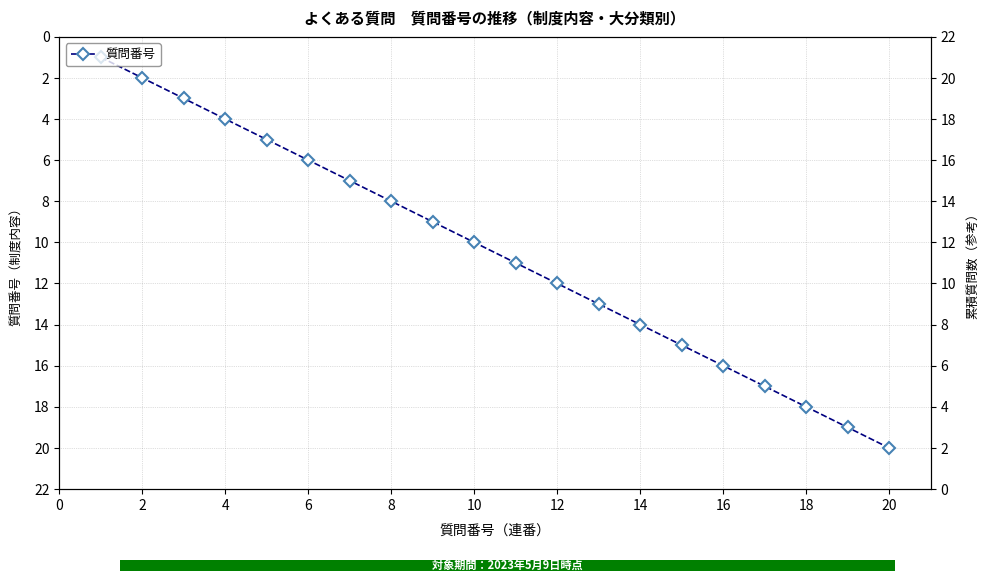

True or false: the data shows 5 at 2.

False